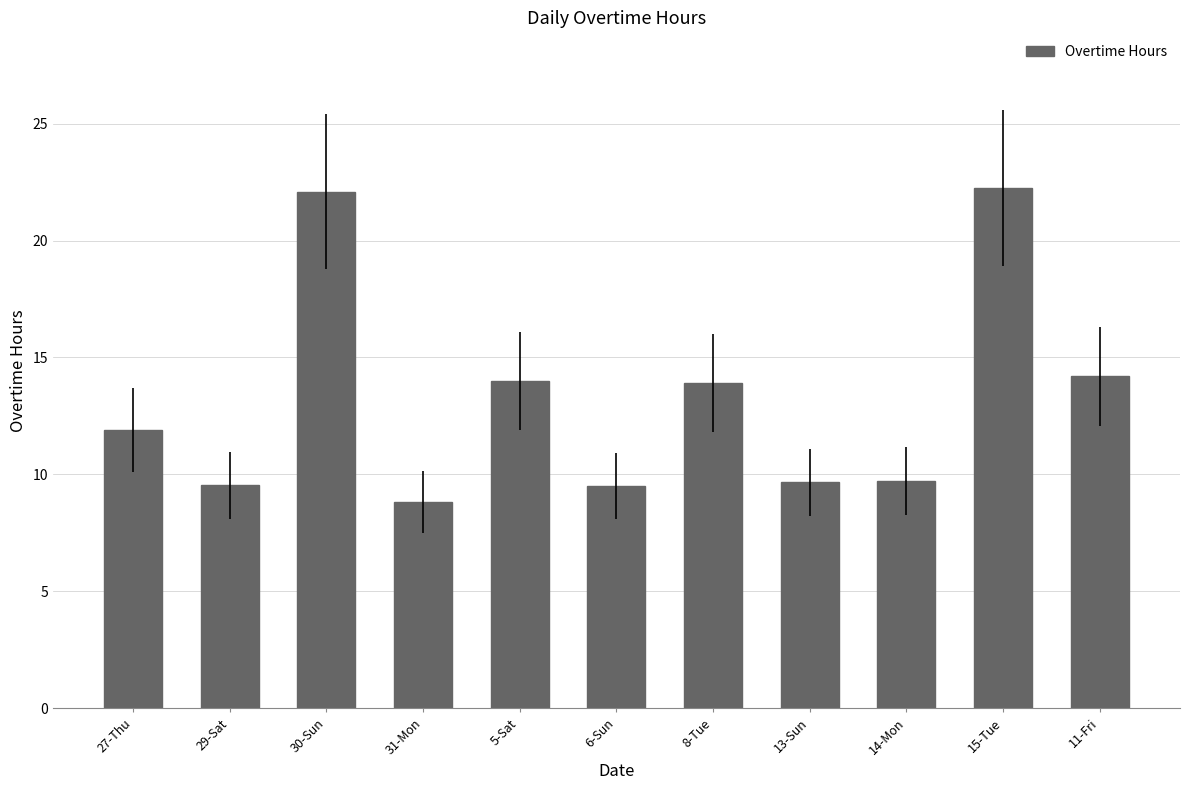

What is the minimum value shown in the chart?

8.8